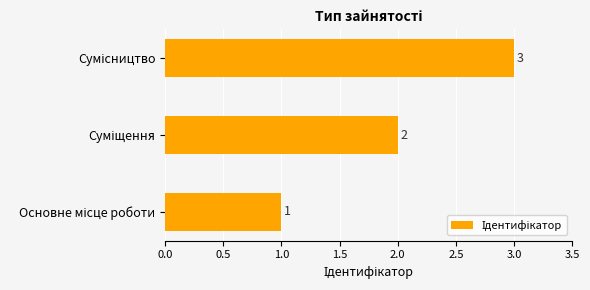

What is the maximum value shown in the chart?

3